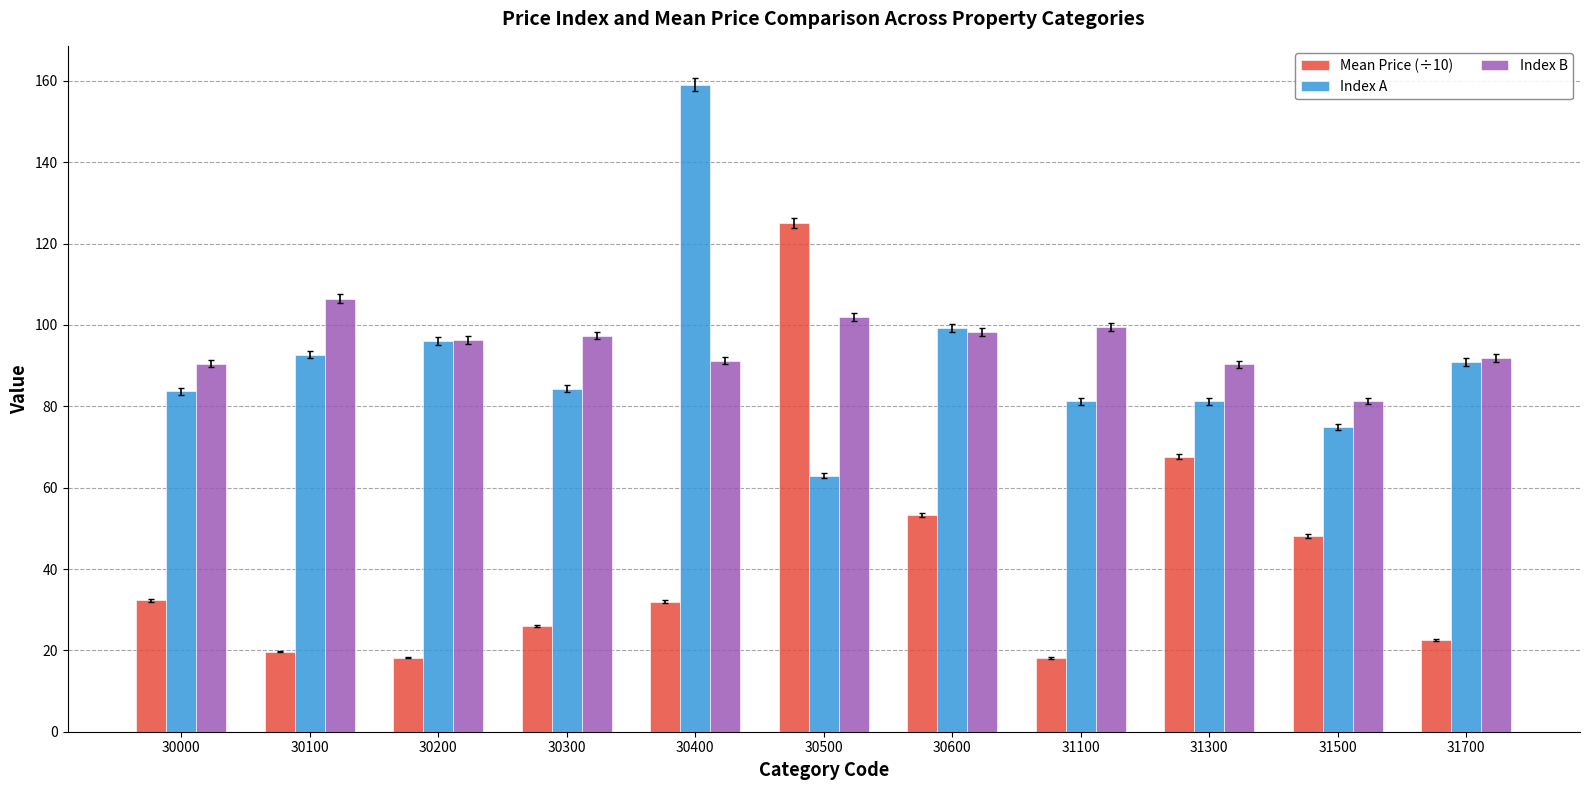

Count the number of data series in this chart.

3